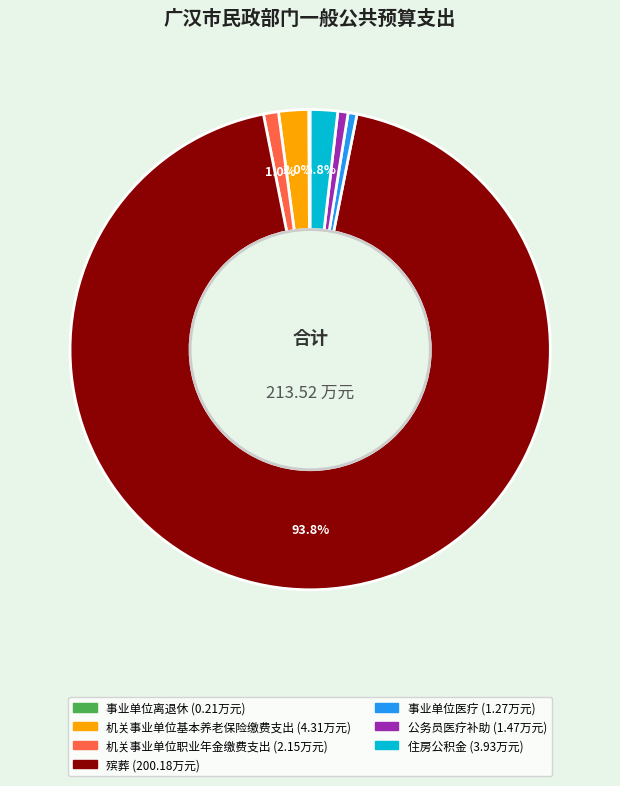

What percentage do 住房公积金 and 机关事业单位职业年金缴费支出 together represent?

2.8%